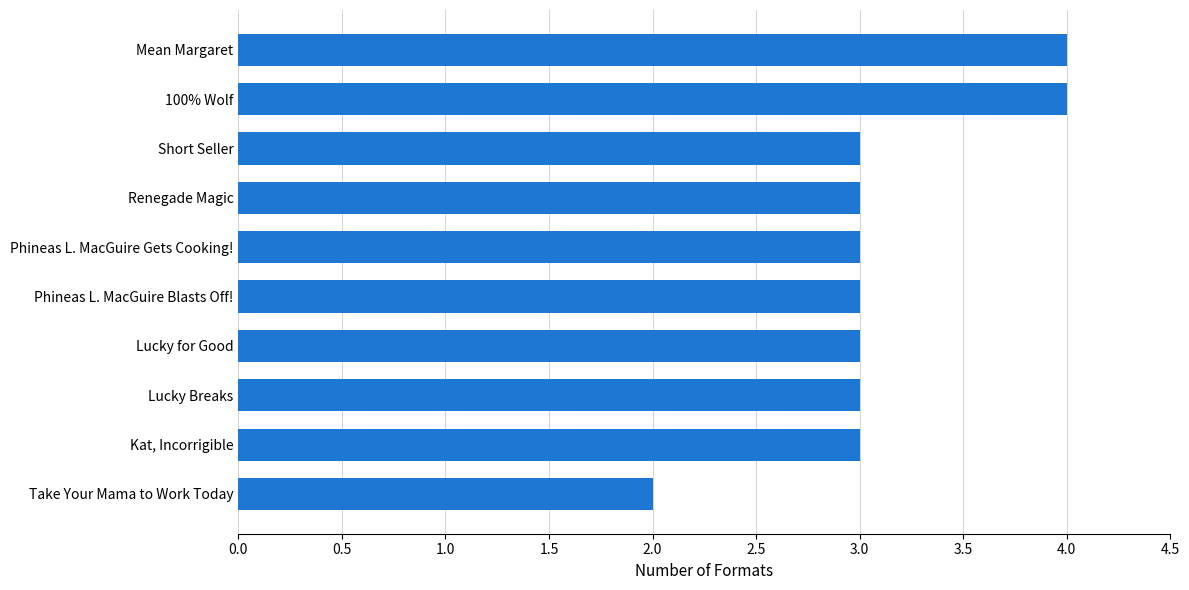

Count the number of data series in this chart.

1